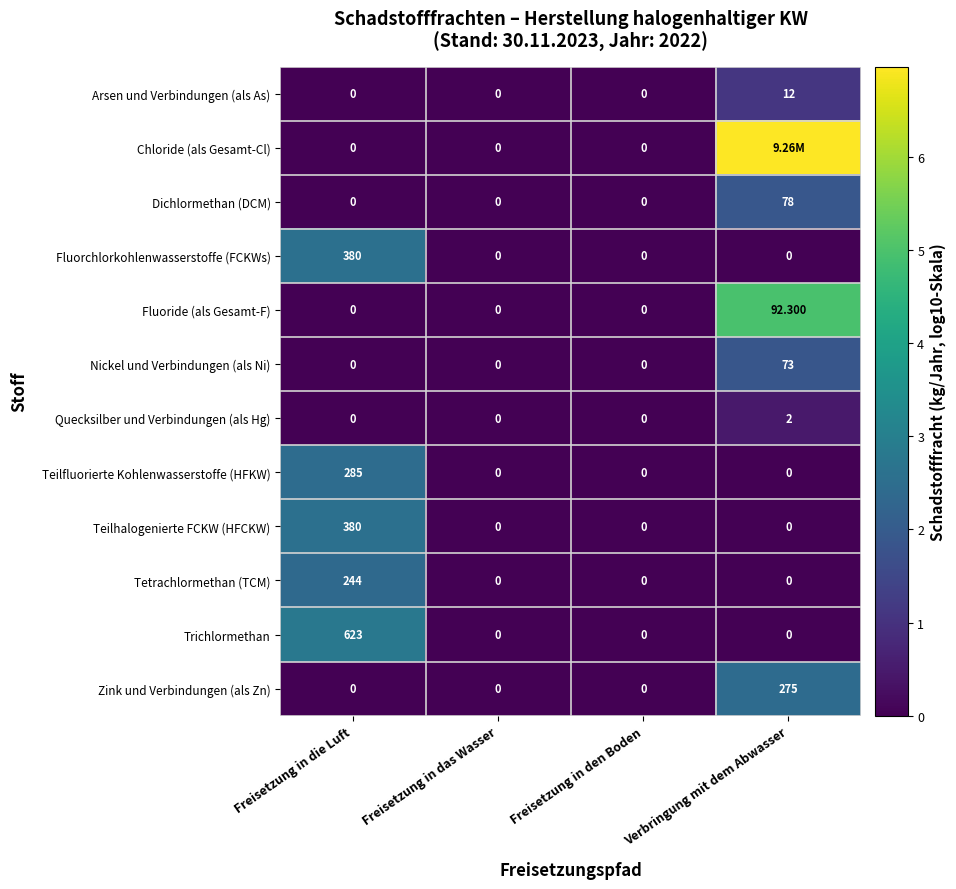

At which label does Arsen und Verbindungen (als As) reach its peak?

Verbringung mit dem Abwasser